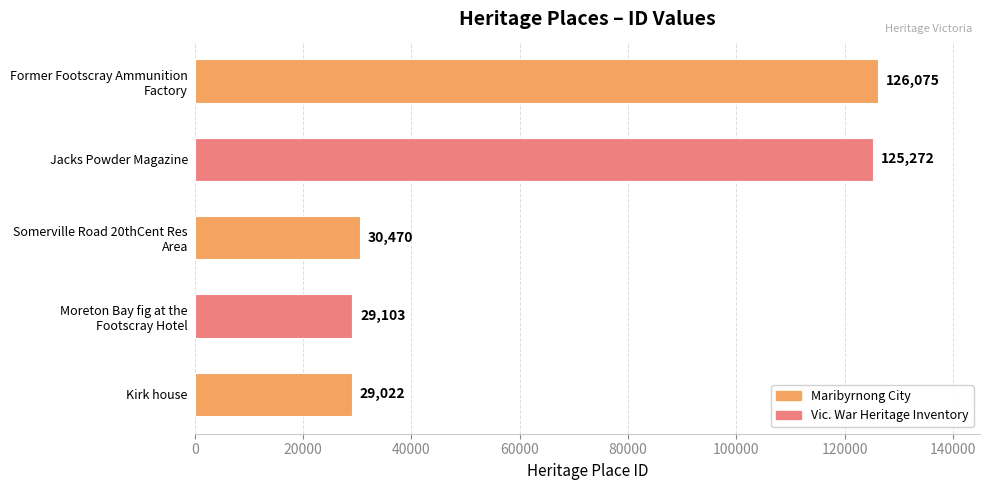

Reading bottom to top, extract all data points from this chart.

29022	29103	30470	125272	126075